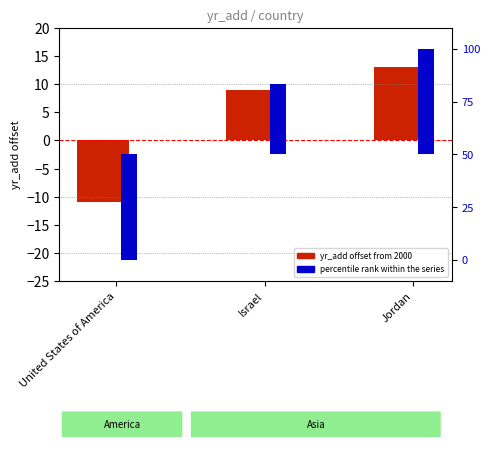

At how many categories does at least one series exceed -17?

3